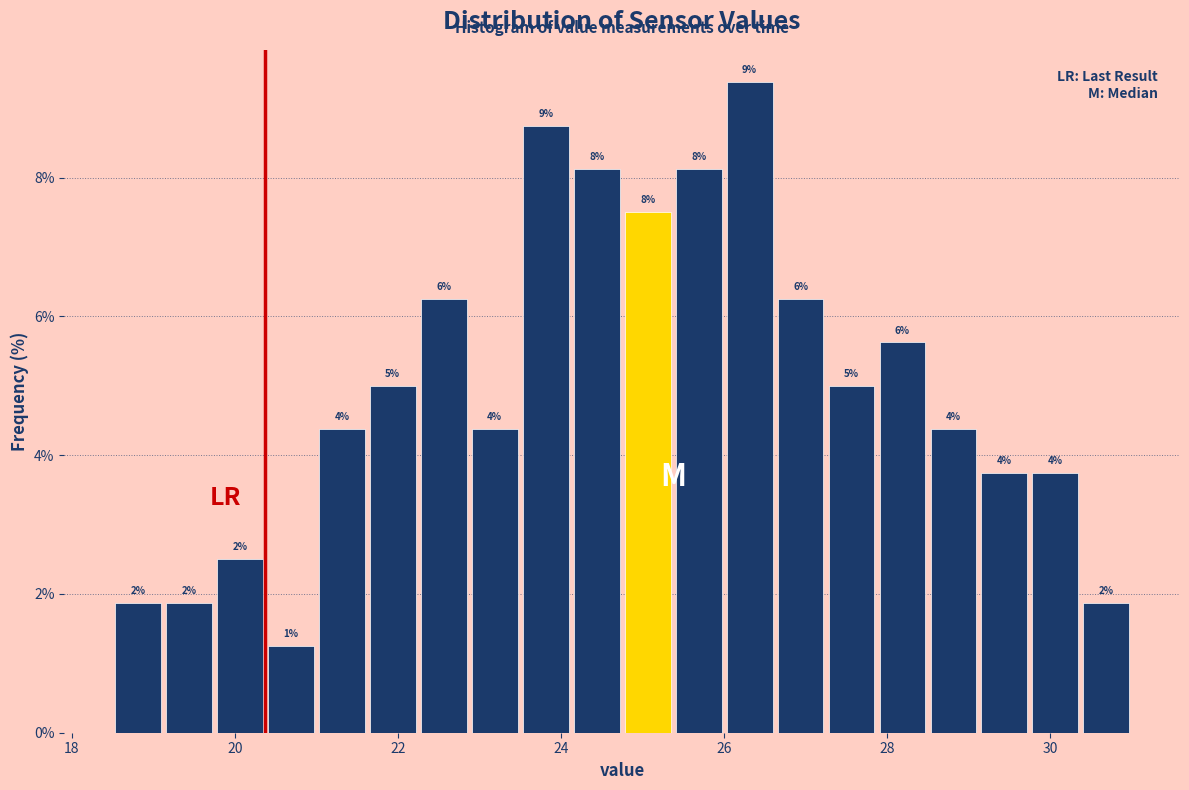

Around what value on the x-axis is the tallest bar? Give the approximate position of its centre, as read against the axis.

26.4